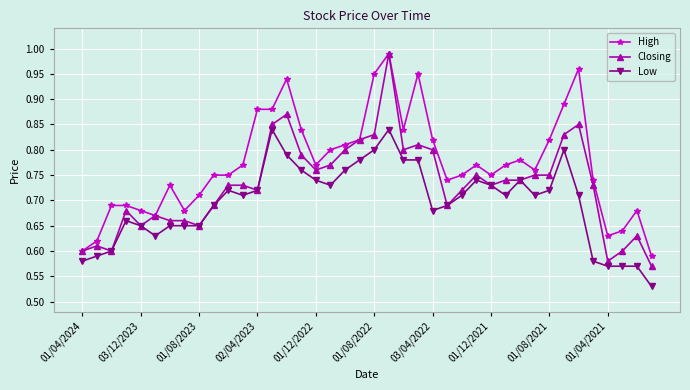

Which series has the widest spread of values?

Closing